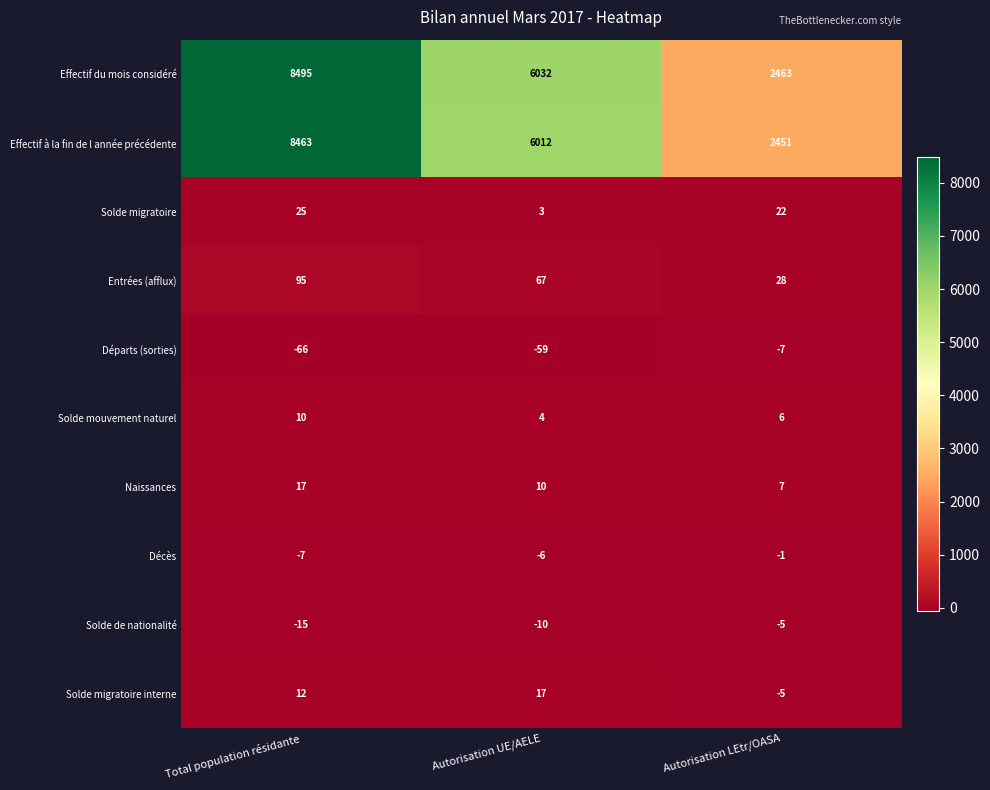

How many distinct data groups are displayed?

10